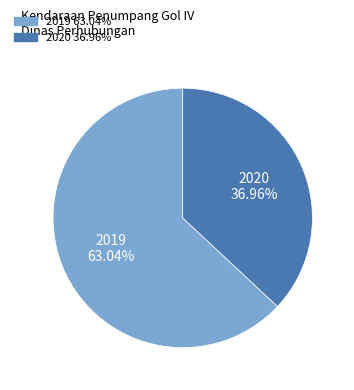

Rank the categories by value from highest to lowest.

2019, 2020